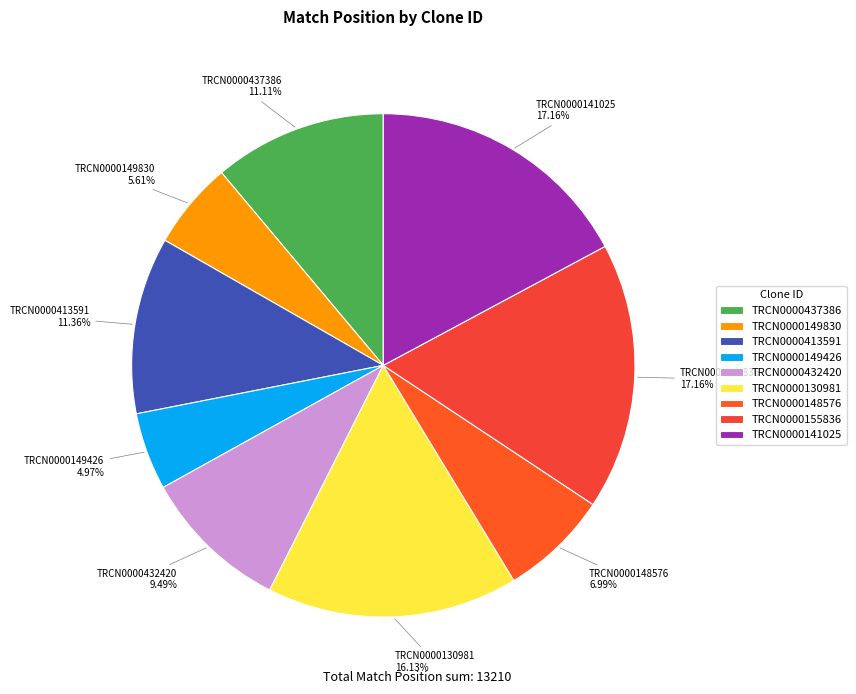

Combined, do TRCN0000413591 and TRCN0000141025 account for over 50%?

No